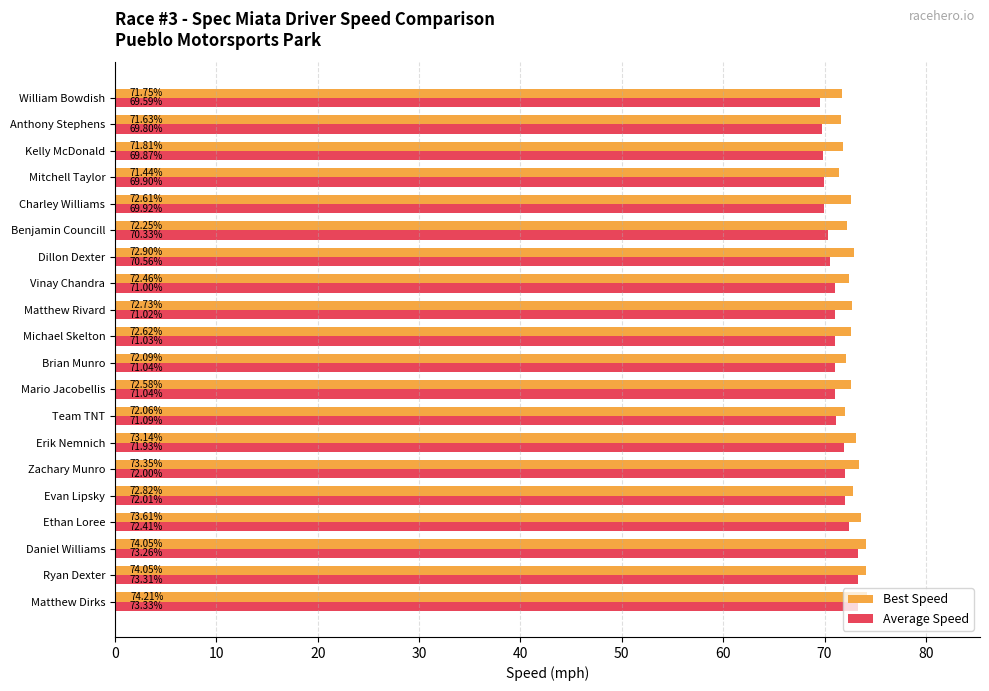

What is the average value of the Best Speed series?

72.7